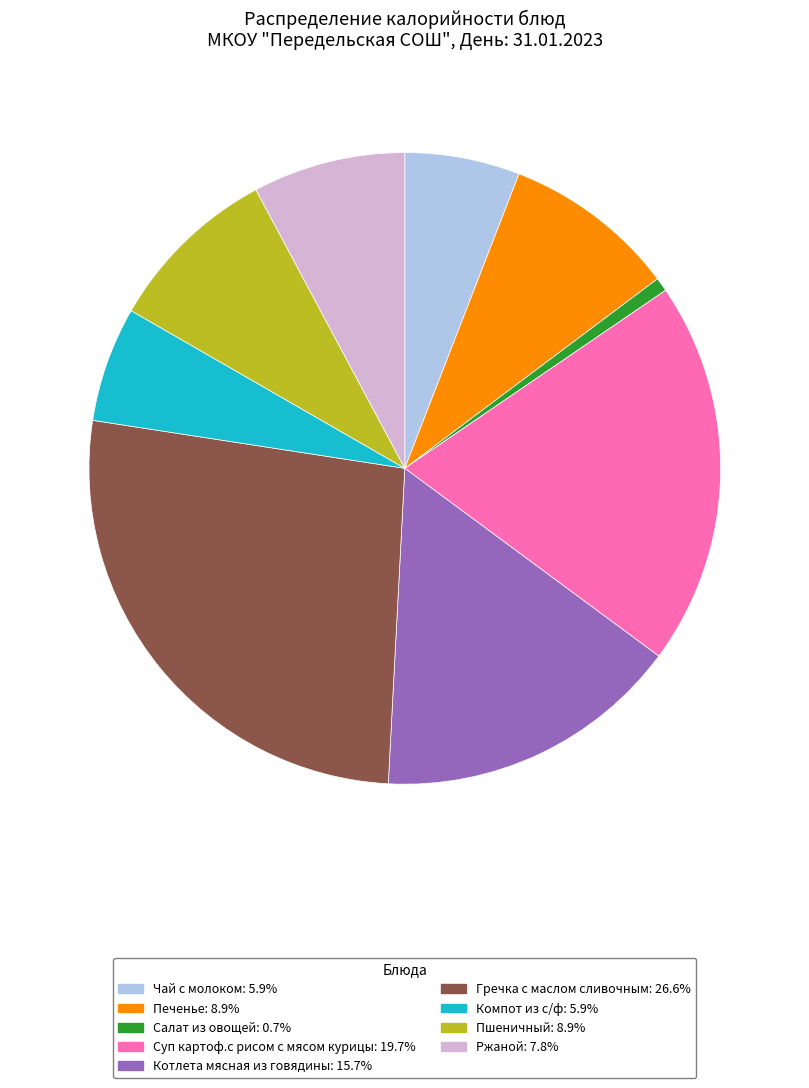

Approximately how many times larger is the value at Печенье compared to Чай с молоком?

1.5